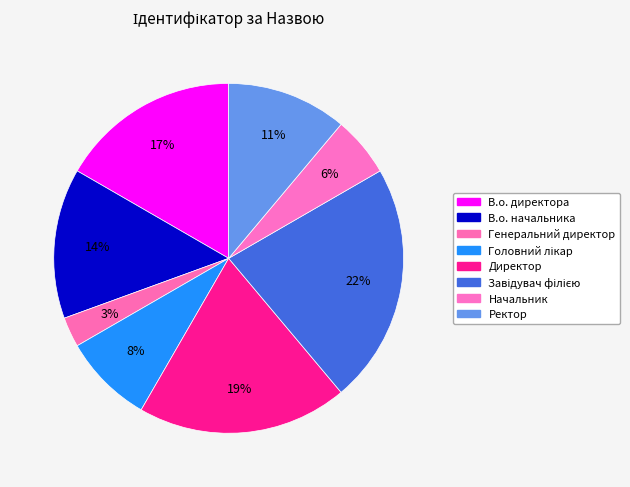

Count the number of slices in the pie.

8